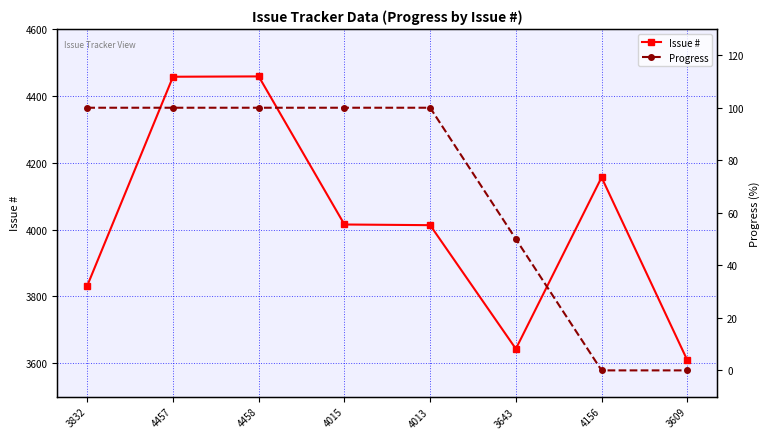

What are all the series names shown in the legend?

Issue #, Progress